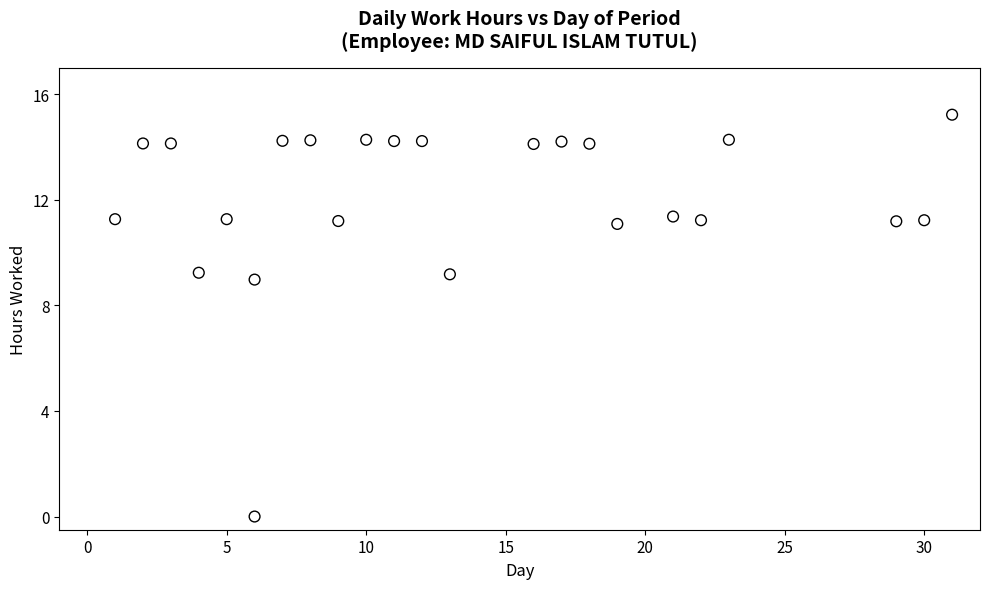

What is the range of Y values (max minus min)?

15.2